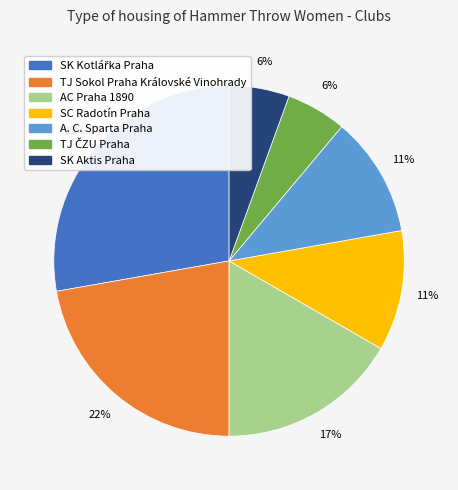

Is TJ Sokol Praha Královské Vinohrady the majority of the pie?

No